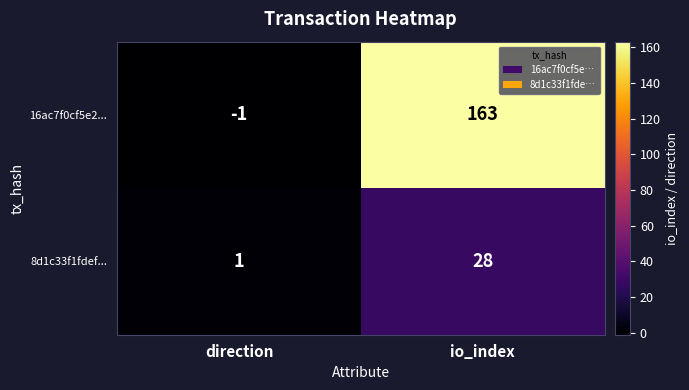

Count the number of categories in the chart.

2